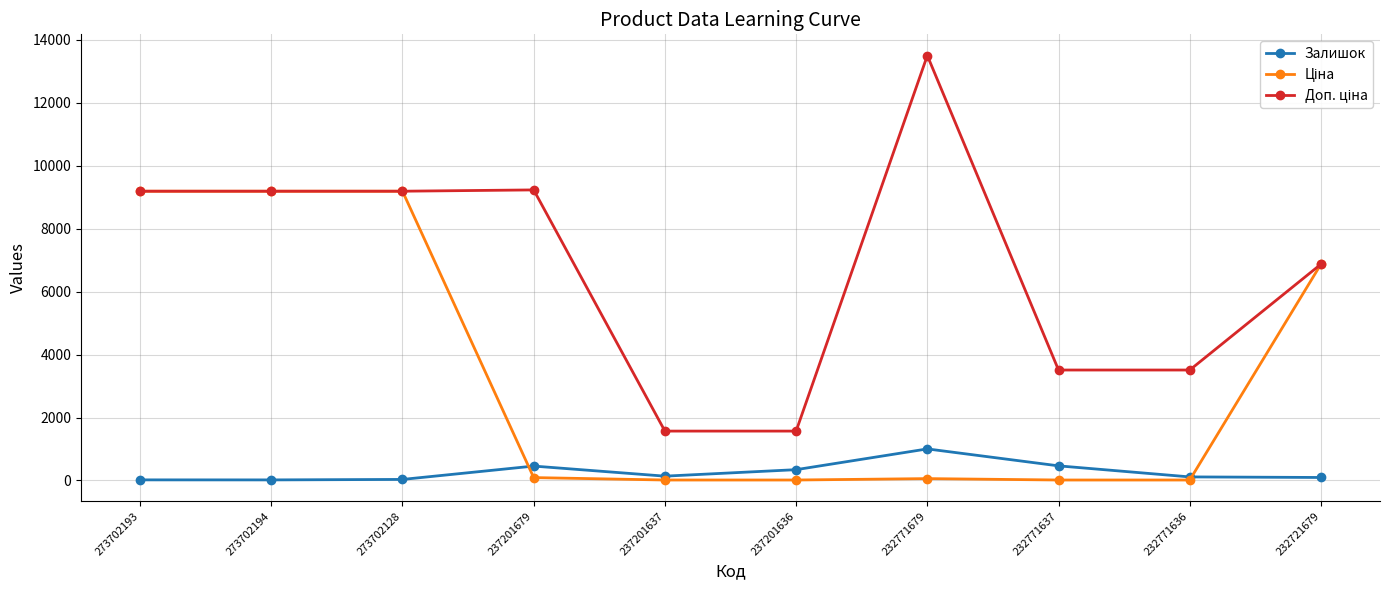

At how many categories does at least one series exceed 3287?

8